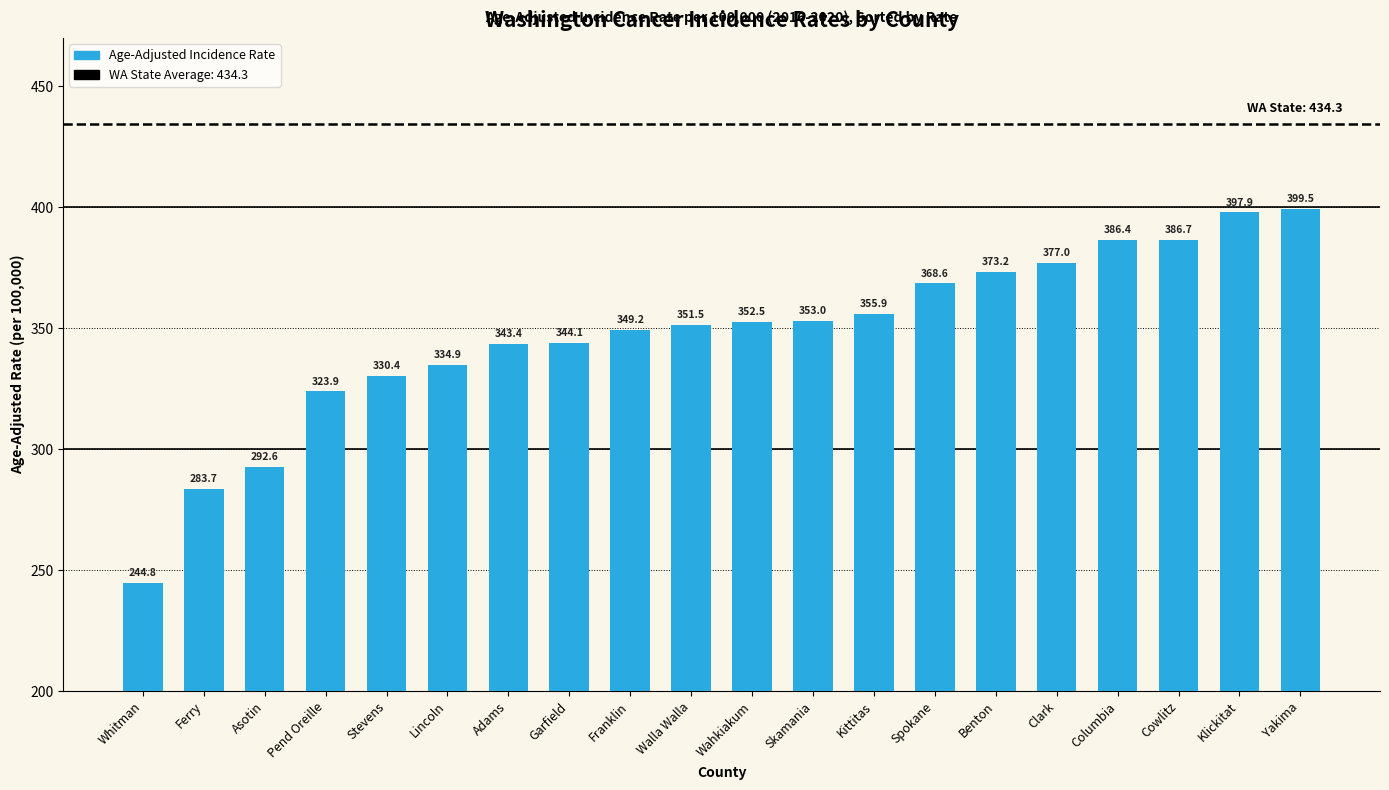

What position from the right is Columbia?

4